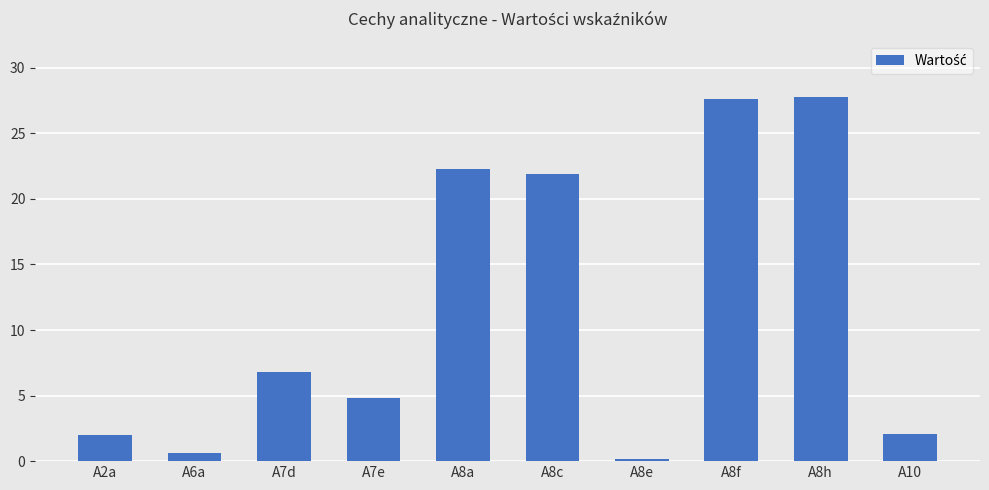

Count the number of categories in the chart.

10